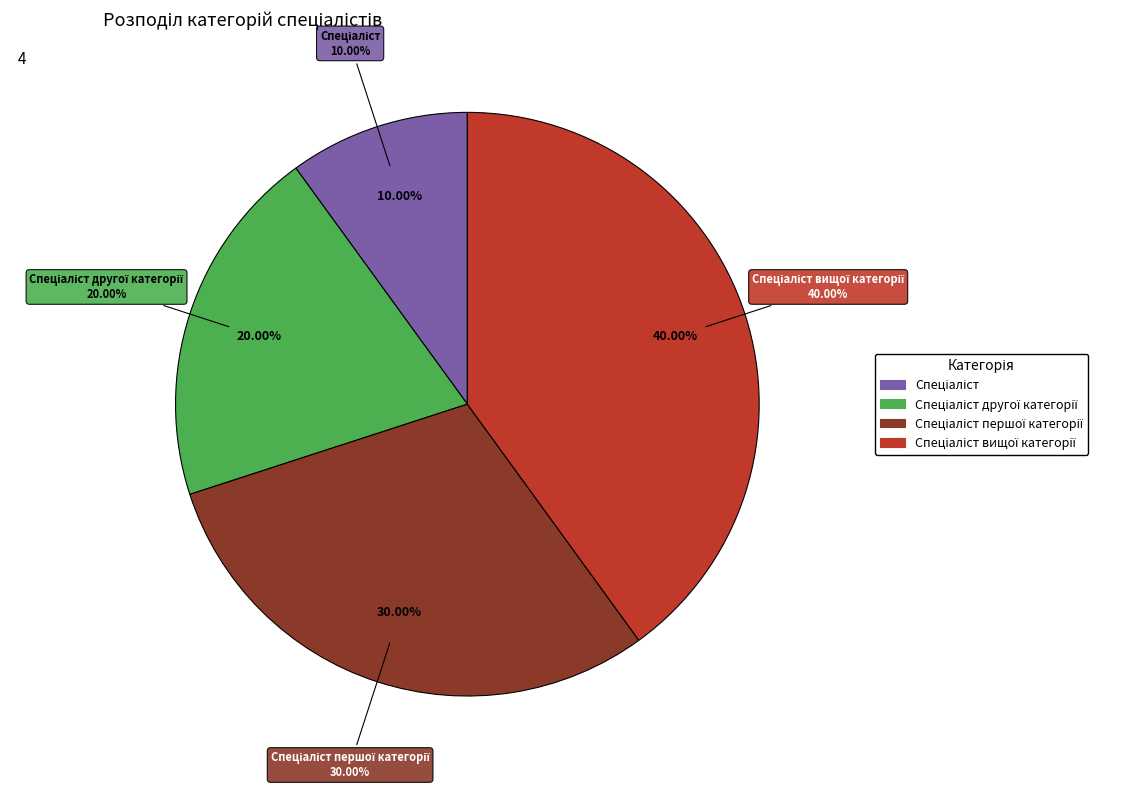

What is the largest slice in the pie chart?

Спеціаліст вищої категорії